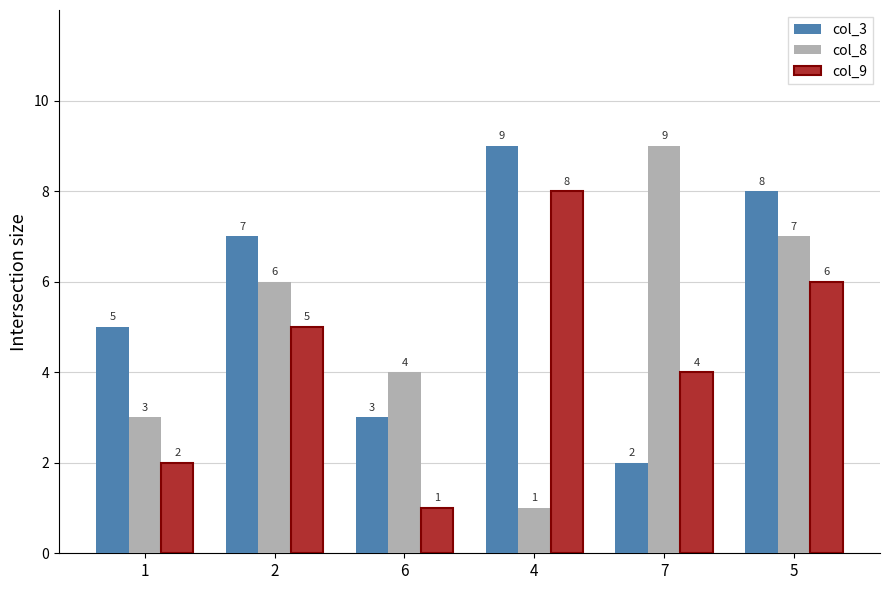

What is the average value of the col_9 series?

4